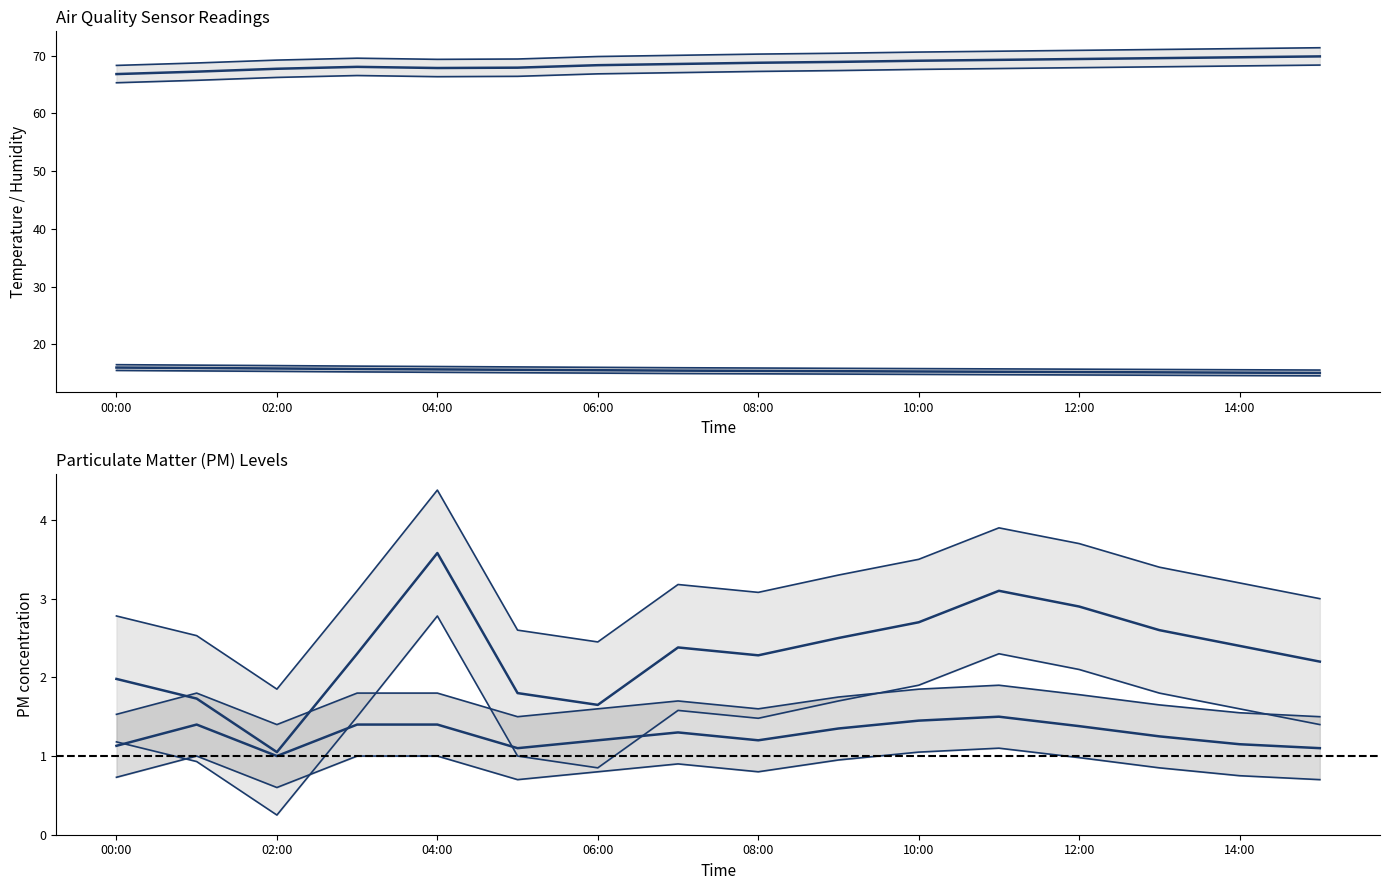

At how many categories does at least one series exceed 38?

16